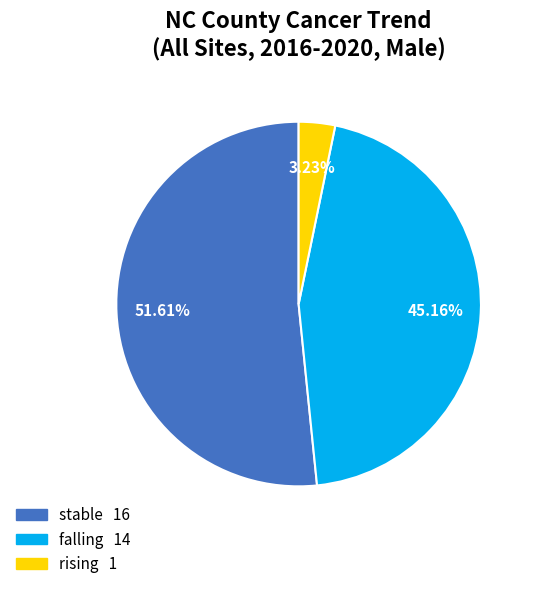

Does any single category account for the majority?

Yes